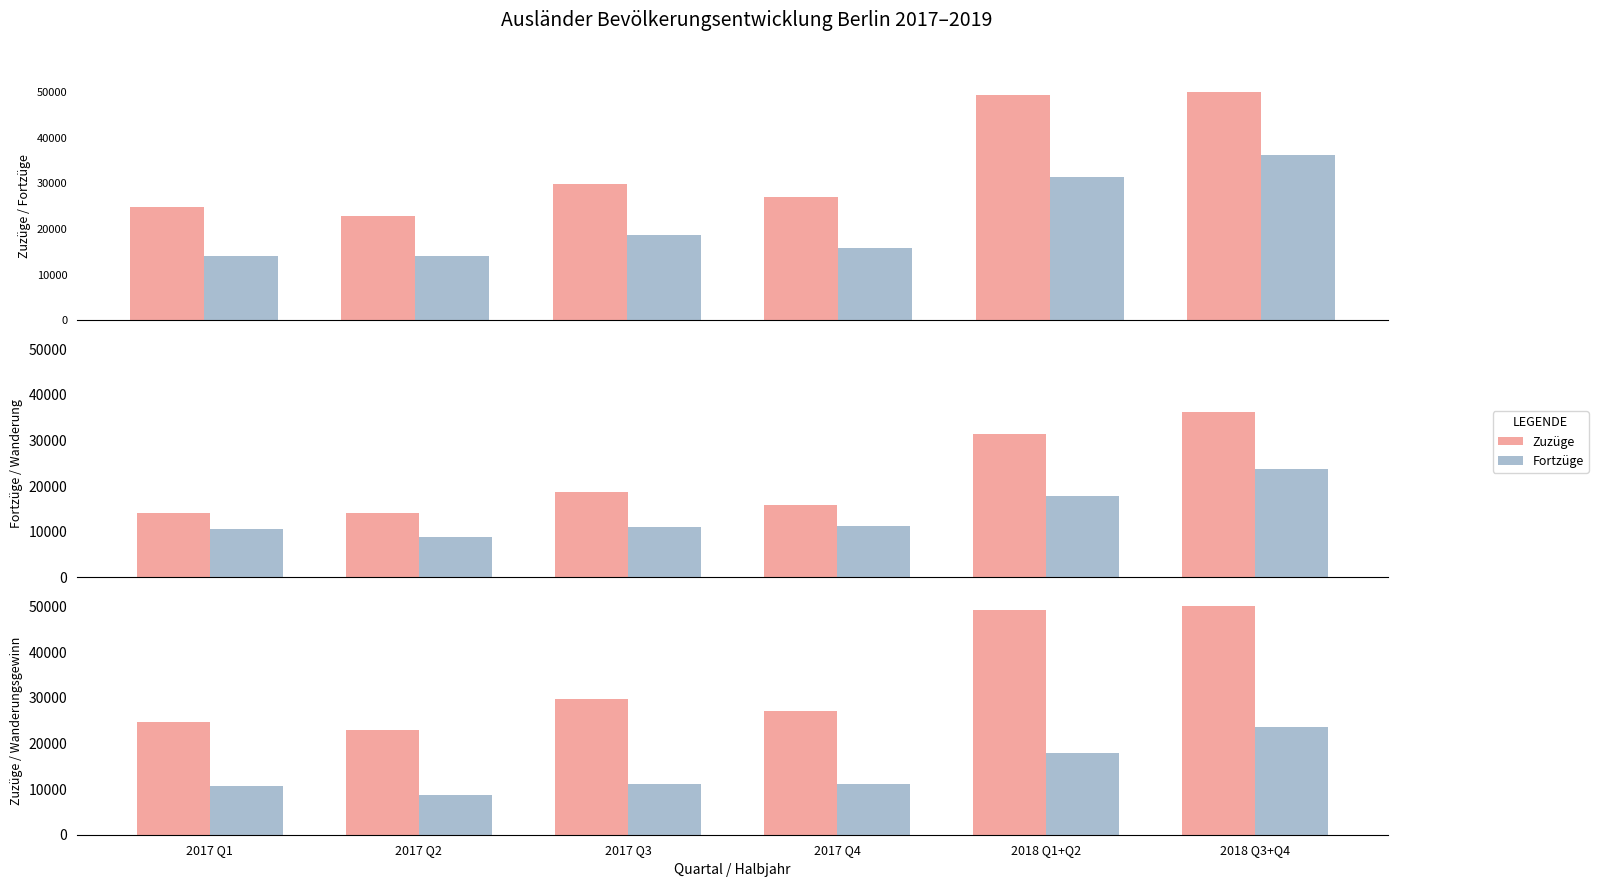

True or false: Zuzüge has a value of 49289 at 2018 Q1+Q2.

True